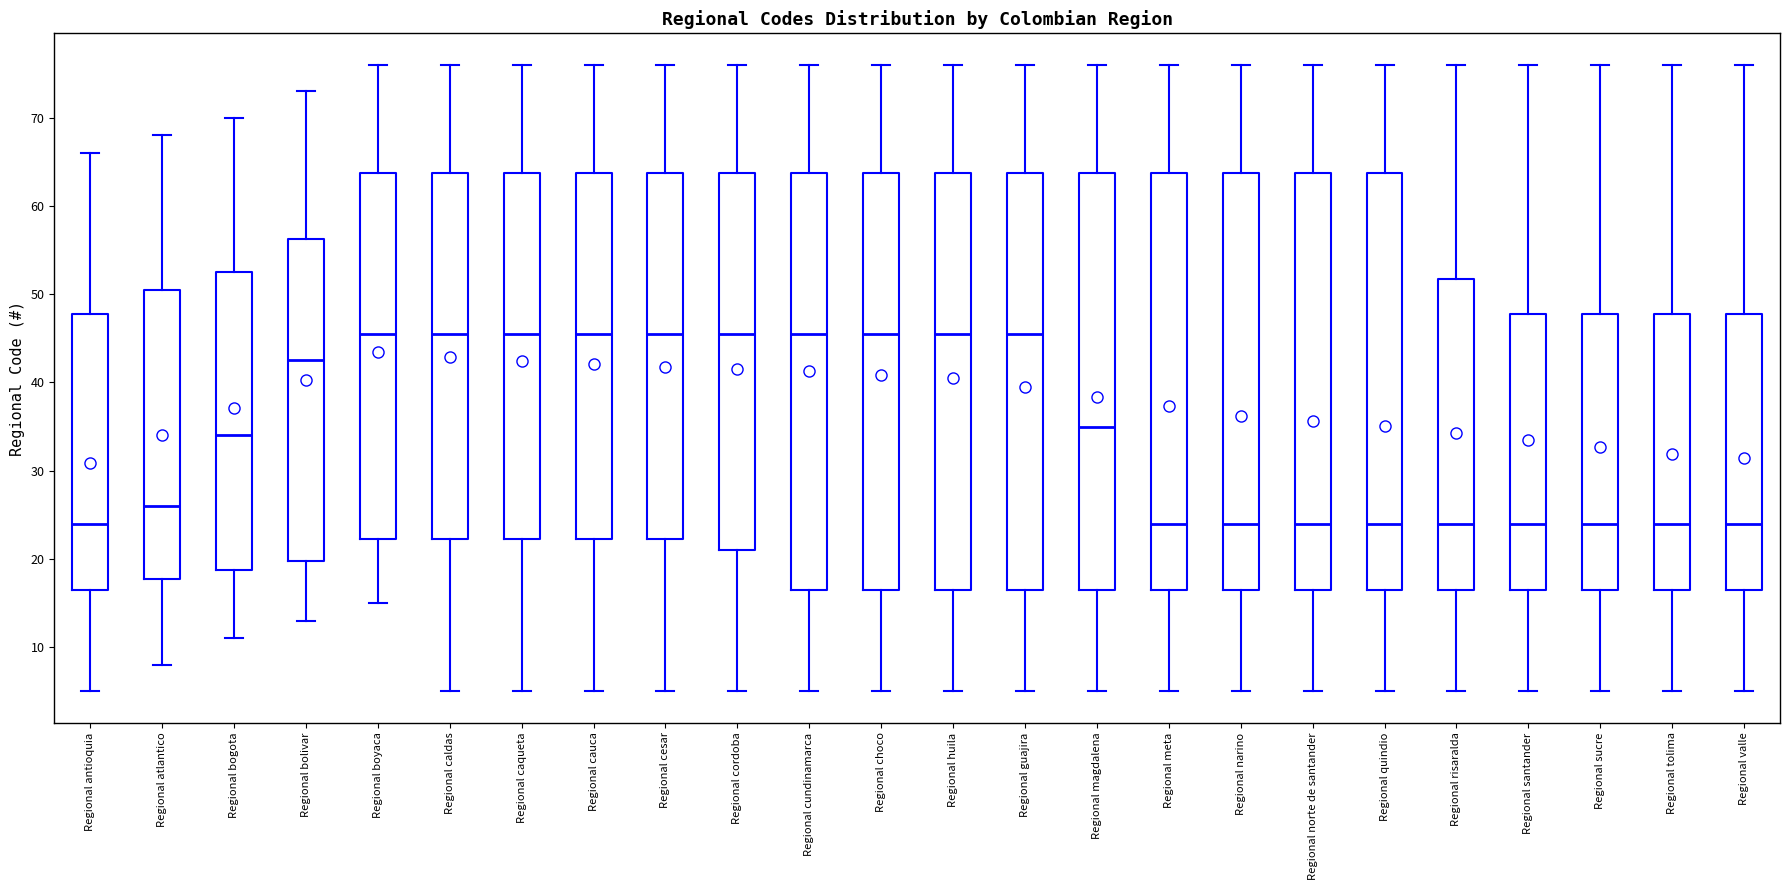

Where does the lower whisker of the box for Regional bogota end on the y-axis? The values are not printed on the chart, so give them approximately, as read against the axis.

11